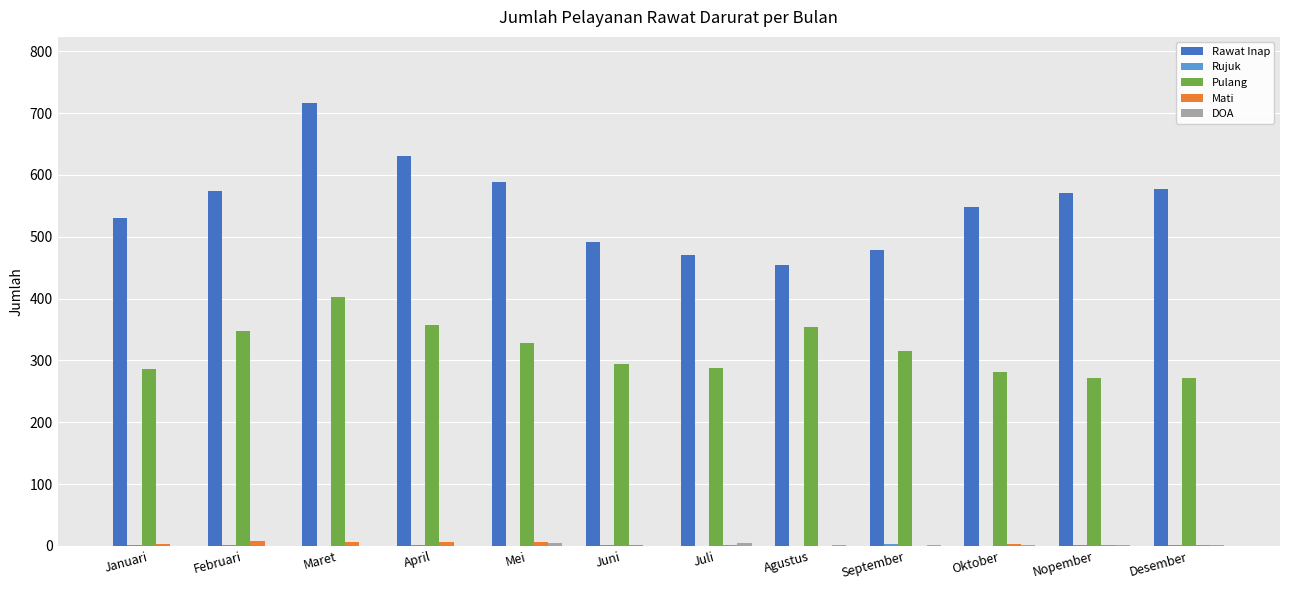

At which category does the chart reach its peak across all series?

Maret